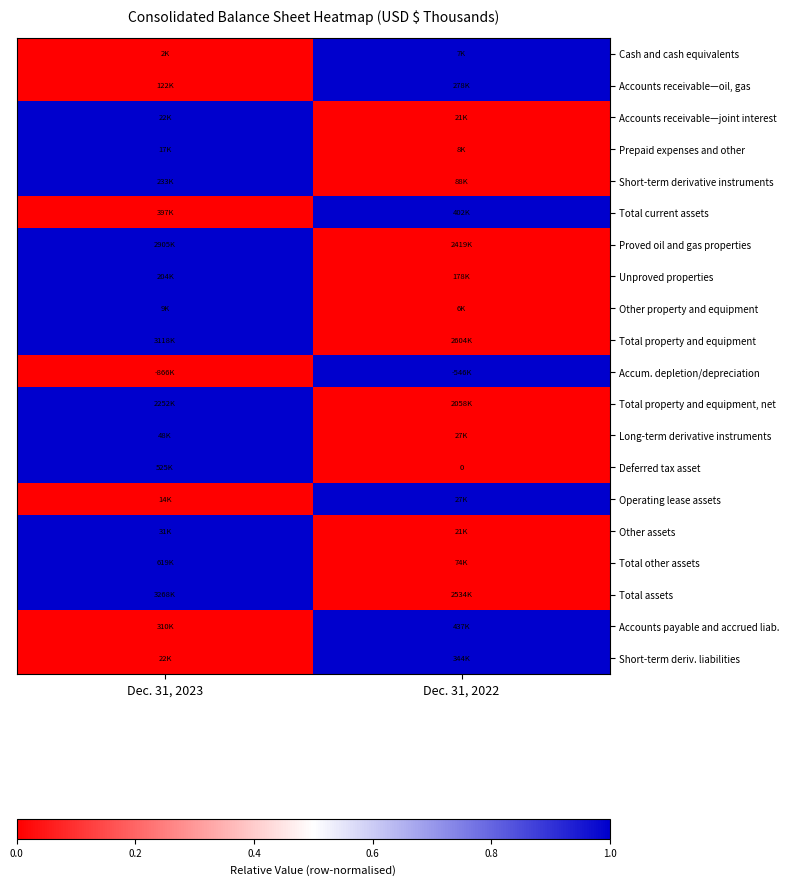

Which label corresponds to the largest value in the chart?

Dec. 31, 2022